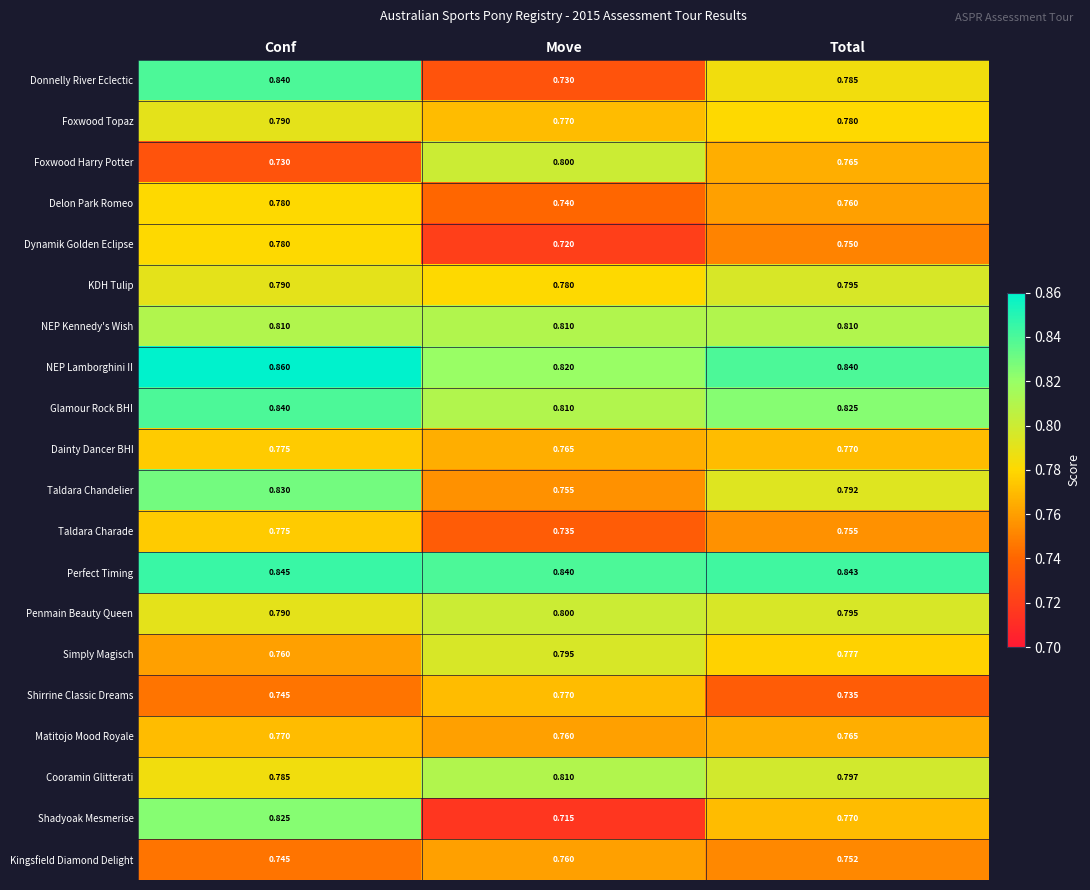

Which category has the highest value across all series?

Conf